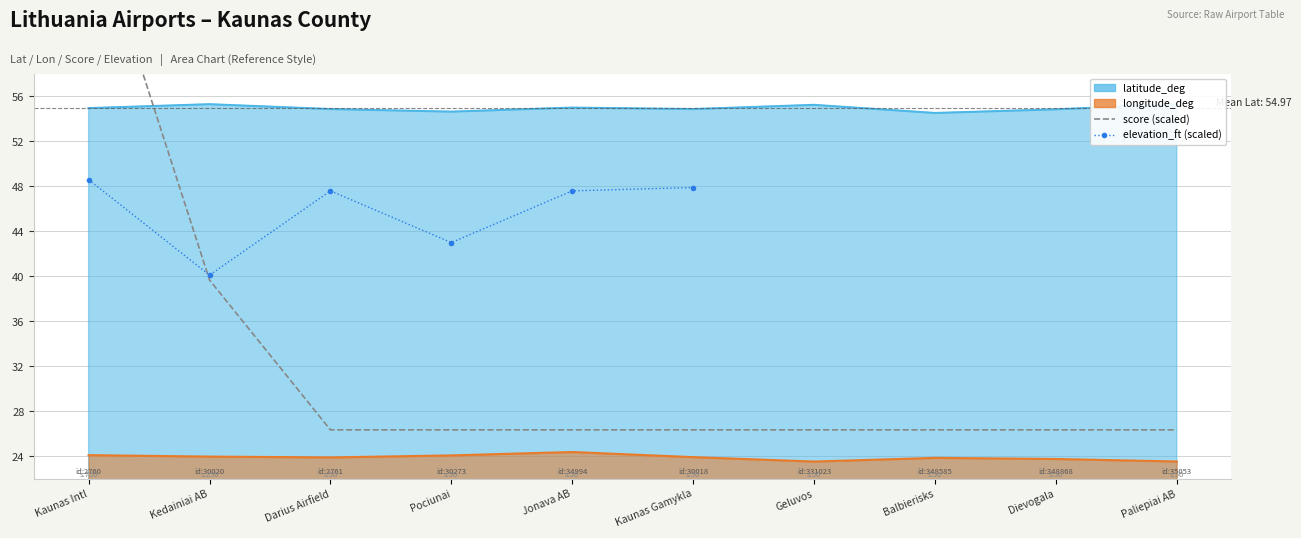

True or false: score (scaled ÷15 +23) and elevation_ft (÷10 +23) intersect in this chart.

True